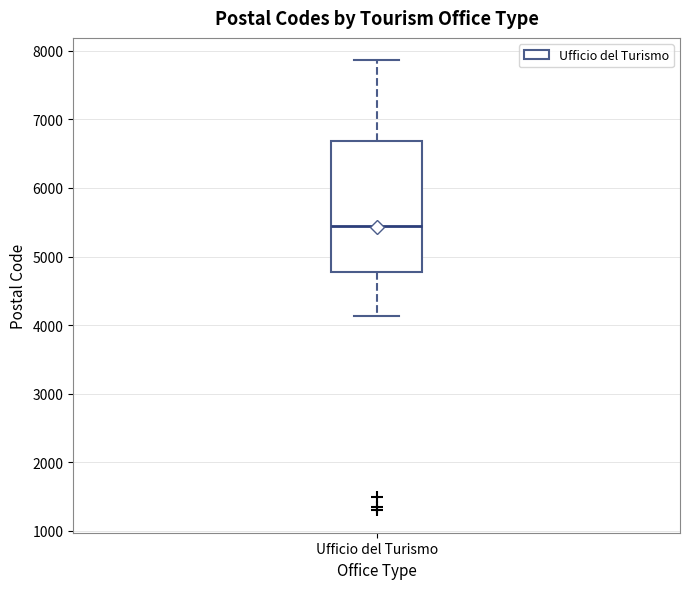

Read this box plot against the y-axis: the position of the median line, the range covered by the box, and the ends of both whiskers. The values are not printed on the chart, so give them approximately, as read against the axis.

median 5400, box 4800 to 6700, whiskers 4100 to 7900